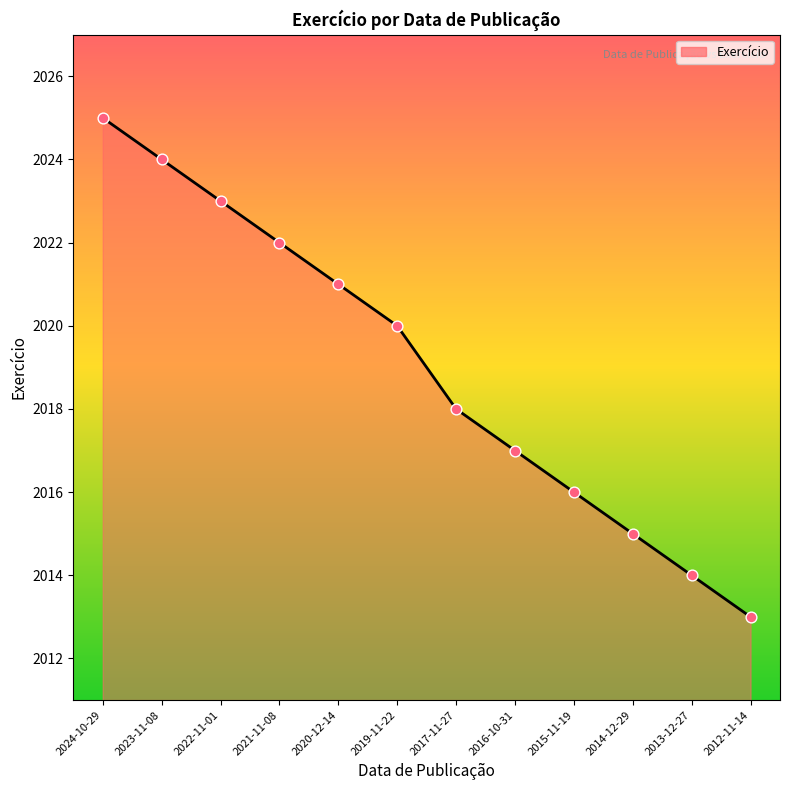

What is the change in value from 2016-10-31 to 2012-11-14?

-4